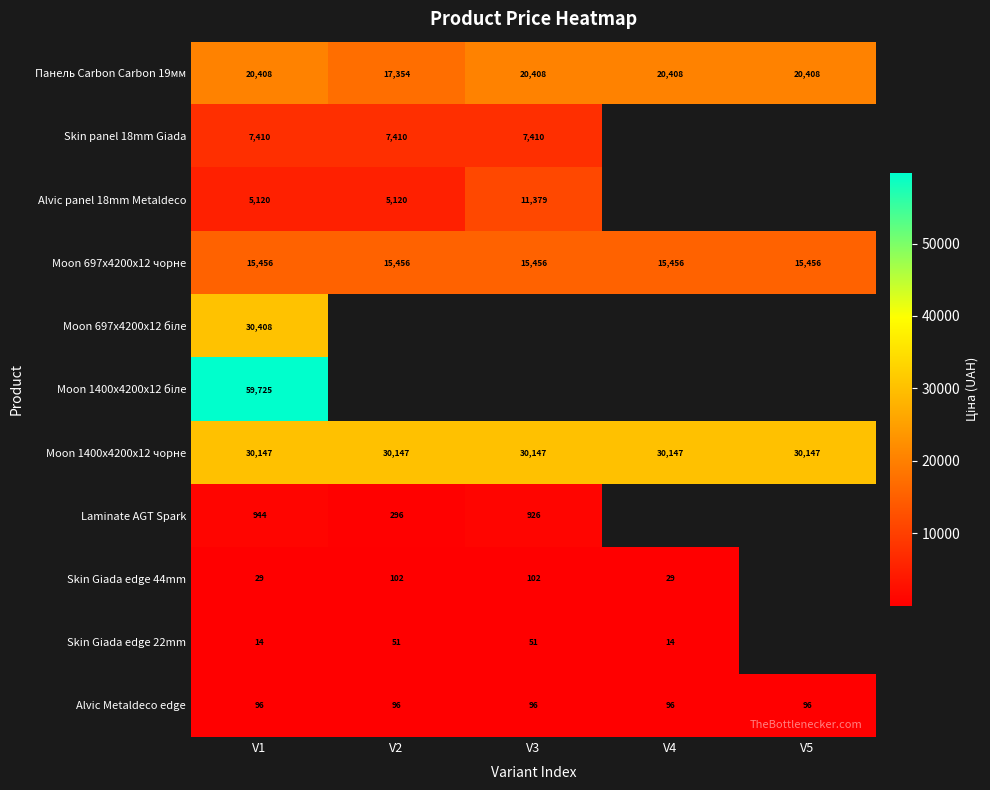

At which category is the sum across all series the highest?

V1